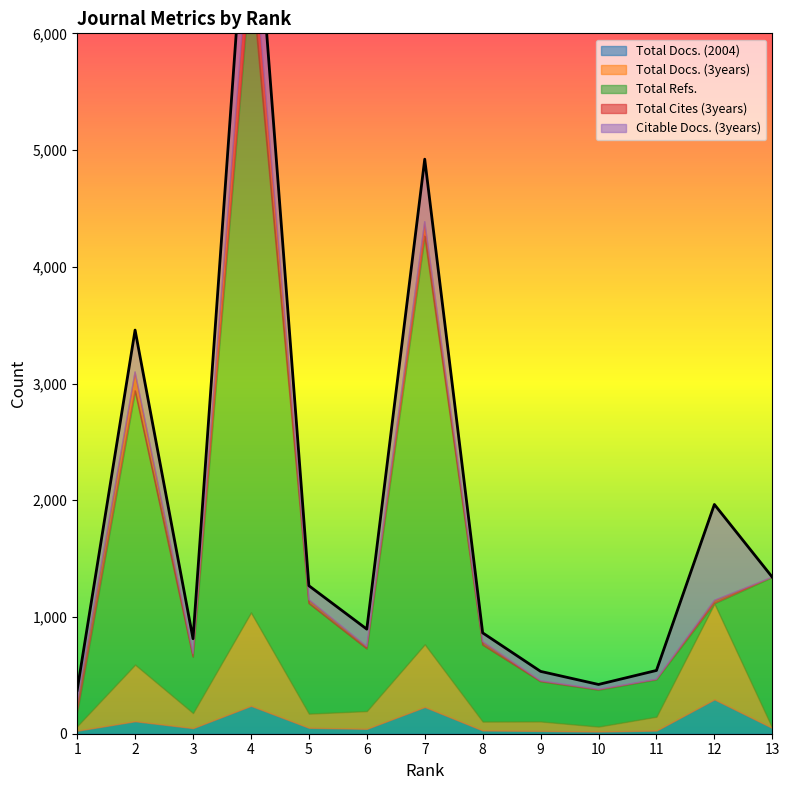

What are all the series names shown in the legend?

Total Docs. (2004), Total Docs. (3years), Total Refs., Total Cites (3years), Citable Docs. (3years)